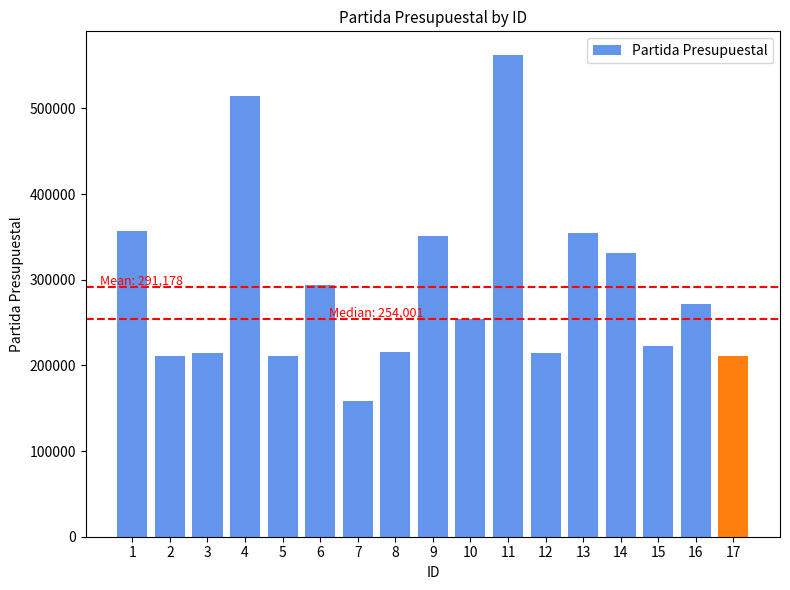

The value at 15 is 223001. True or false?

True